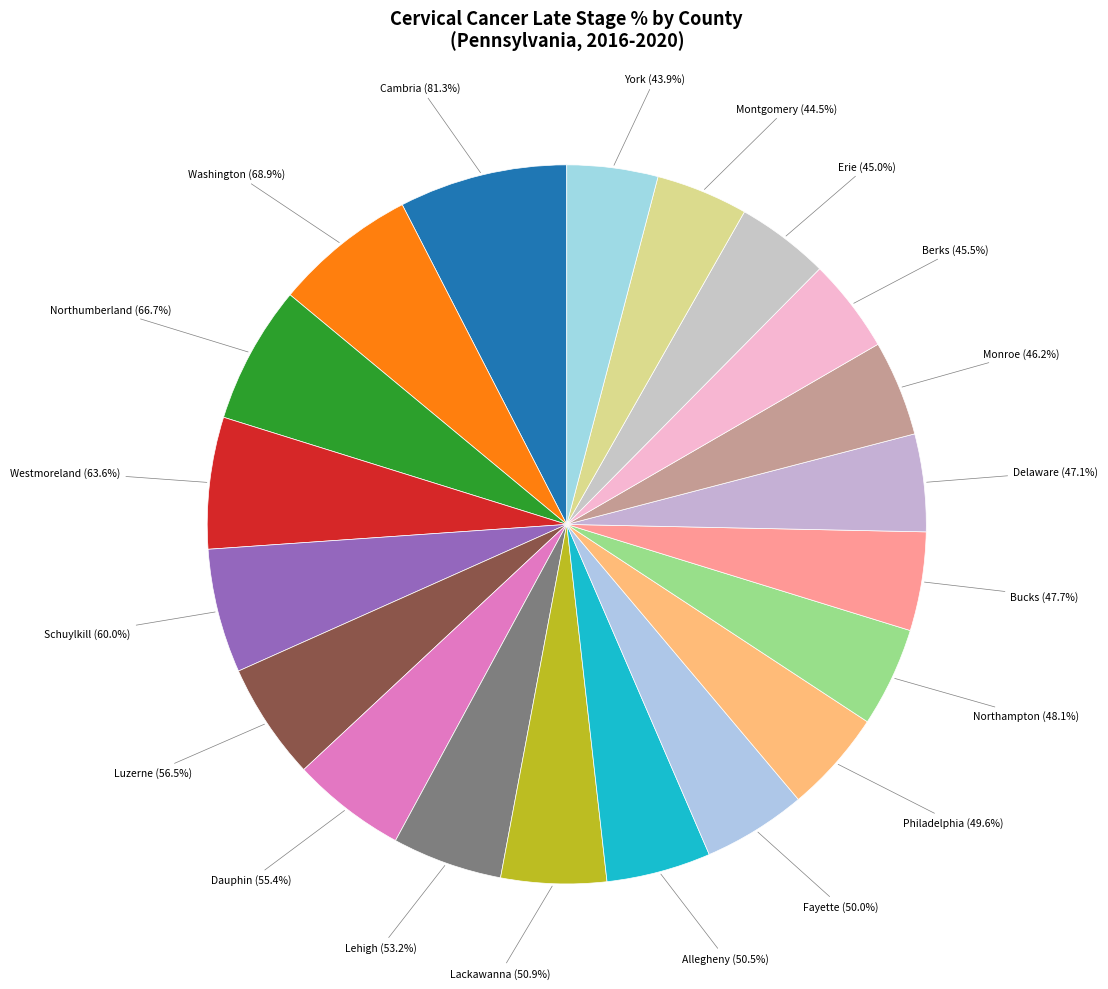

Which slice is the smallest?

York (43.9%)